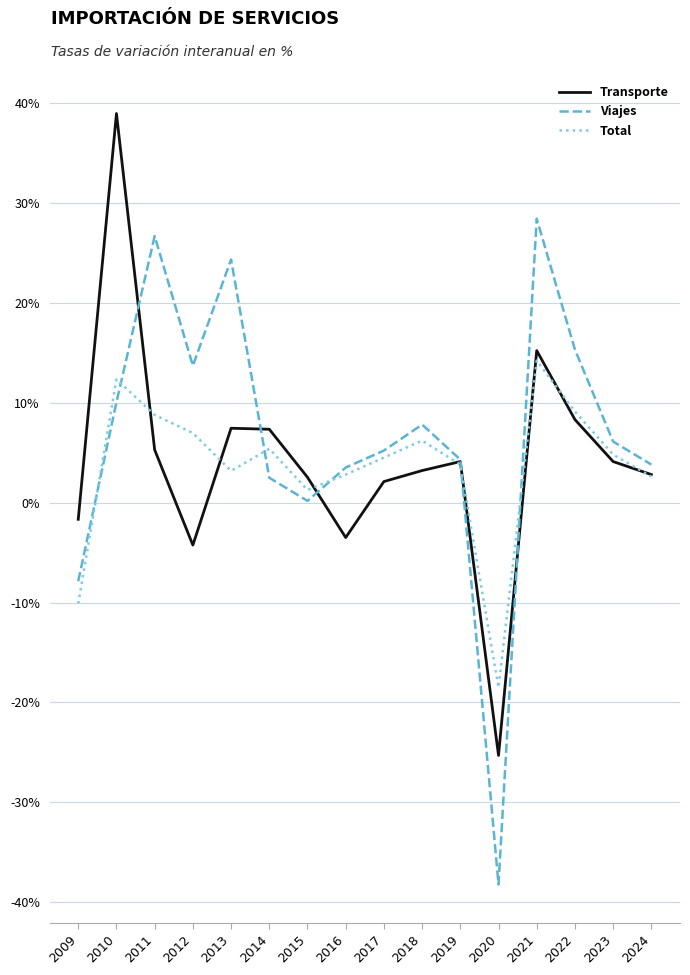

The value of Total at 2020 is -18.5. True or false?

True